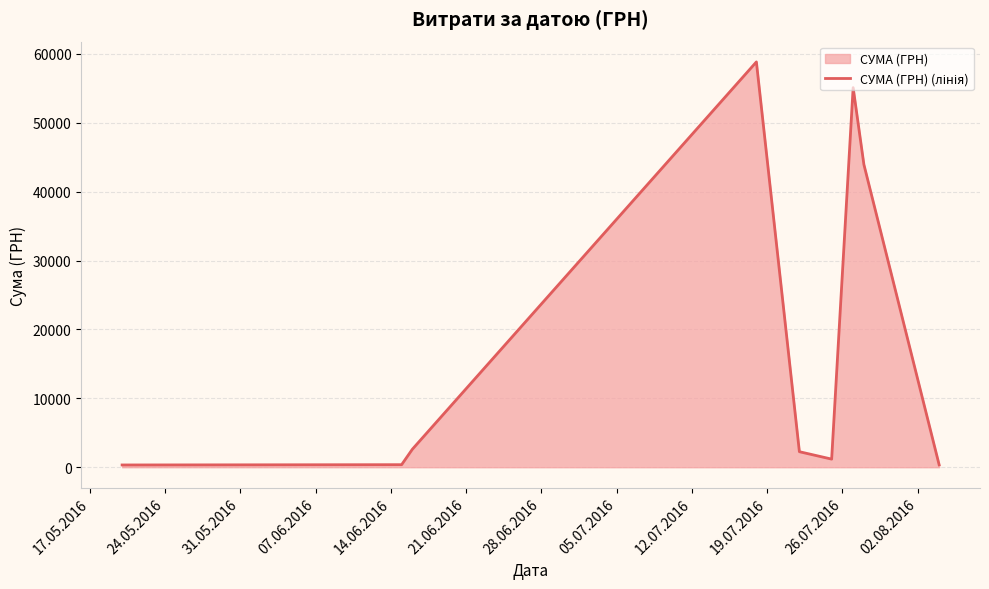

What is the greatest value displayed?

58840.0